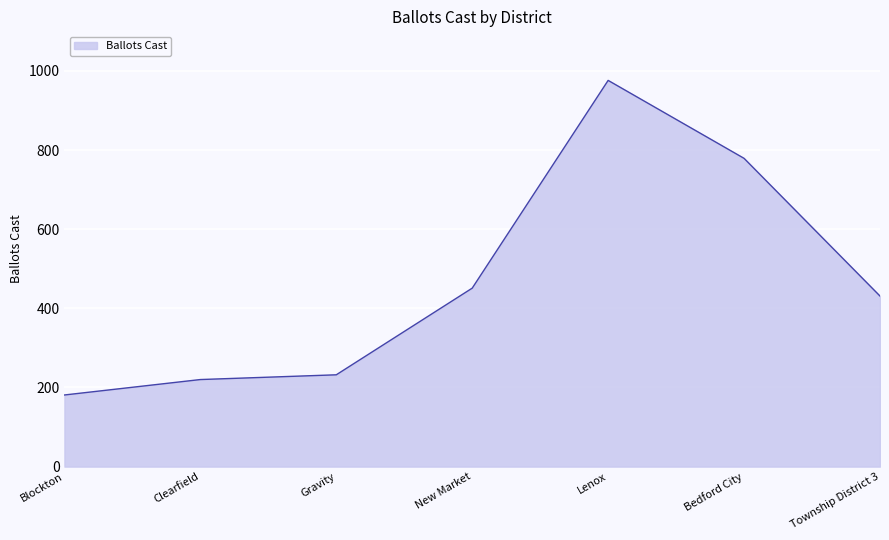

Reading right to left, list all the values displayed in this chart.

Township District 3=431	Bedford City=779	Lenox=976	New Market=451	Gravity=232	Clearfield=220	Blockton=181